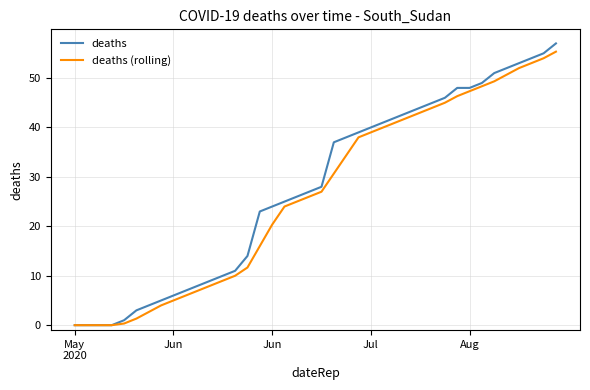

Rank the series by their maximum value, from lowest to highest.

deaths (rolling), deaths